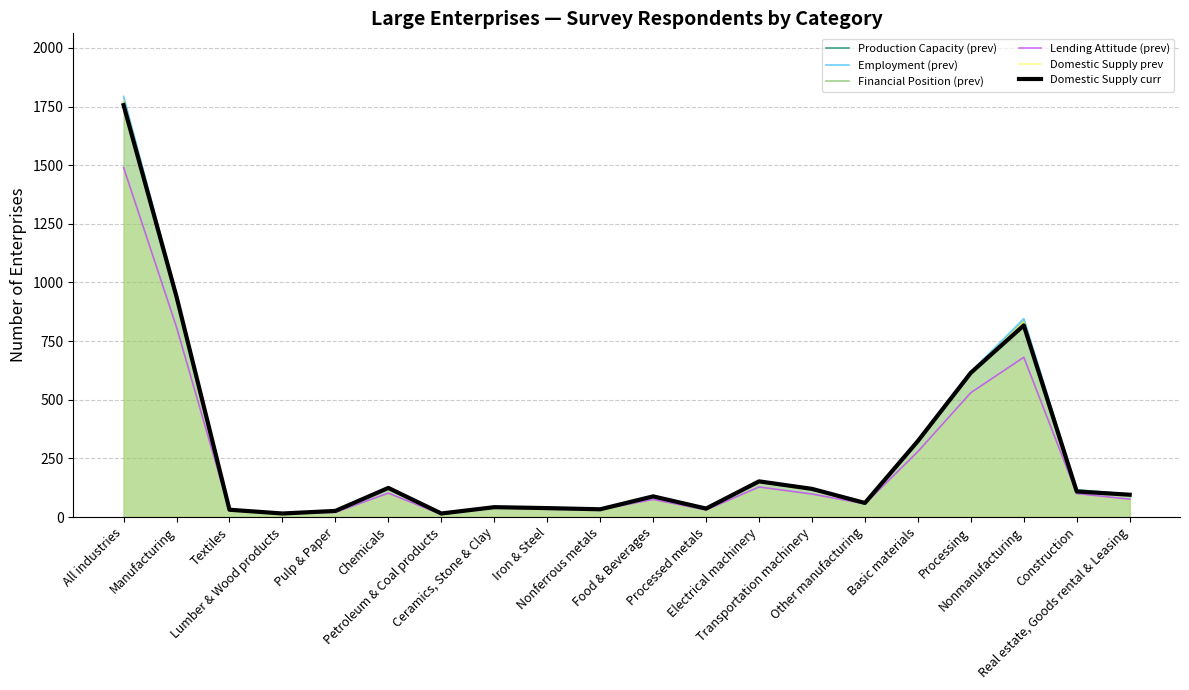

Is it true that Domestic Supply curr equals 185 at Transportation machinery?

False